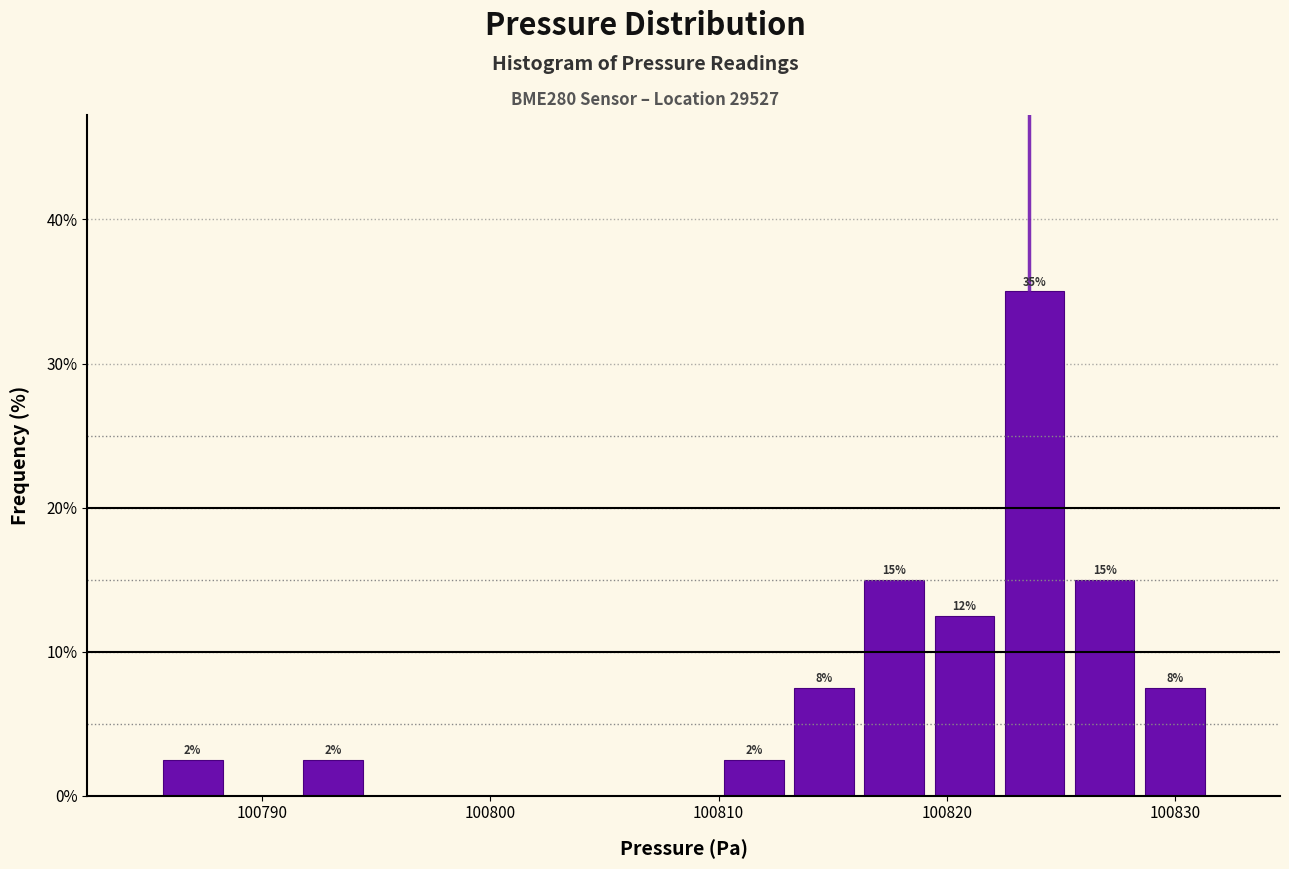

Read against the x-axis, roughly where is the centre of the tallest bar?

100824